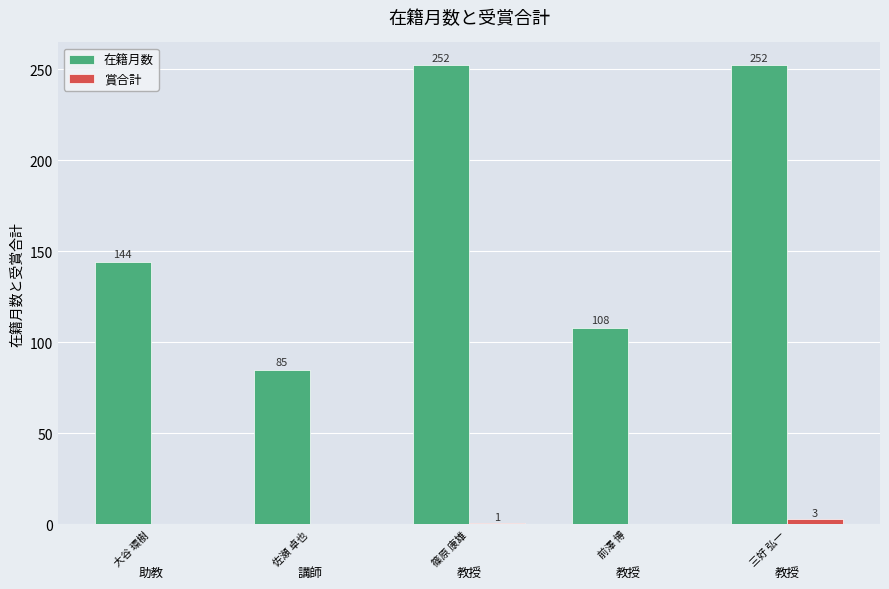

How many groups of bars are there?

5